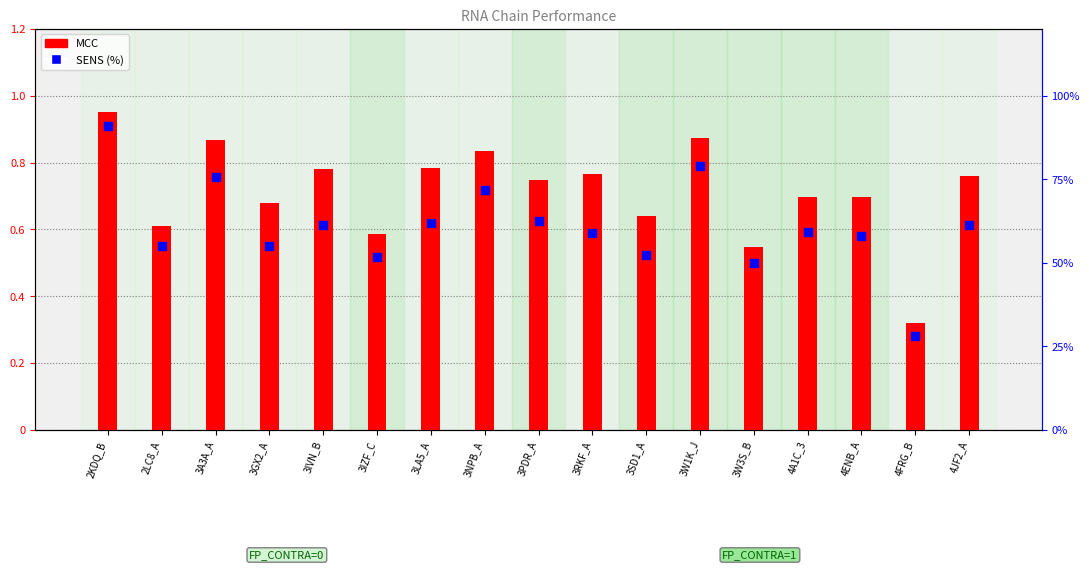

Which series has the largest Y range (max minus min)?

SENS (%)